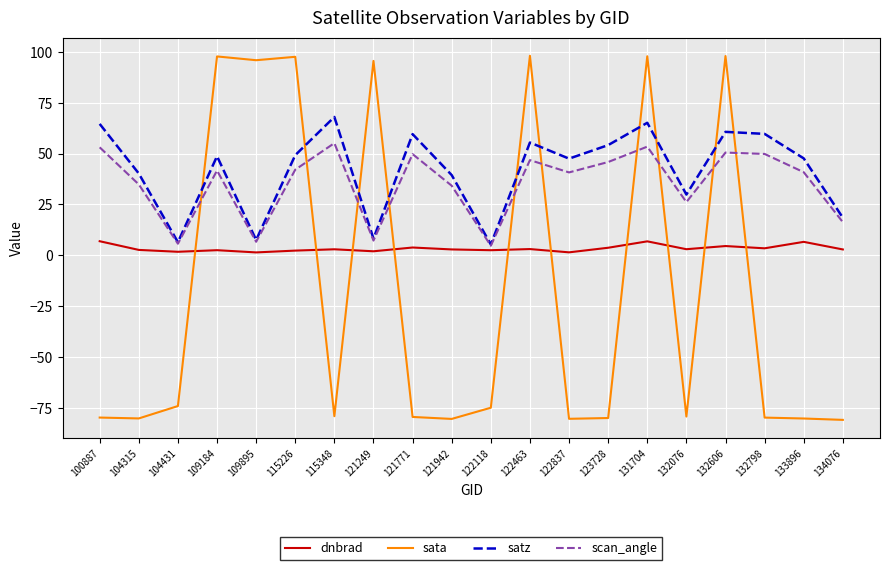

What is the maximum value for satz?

68.0